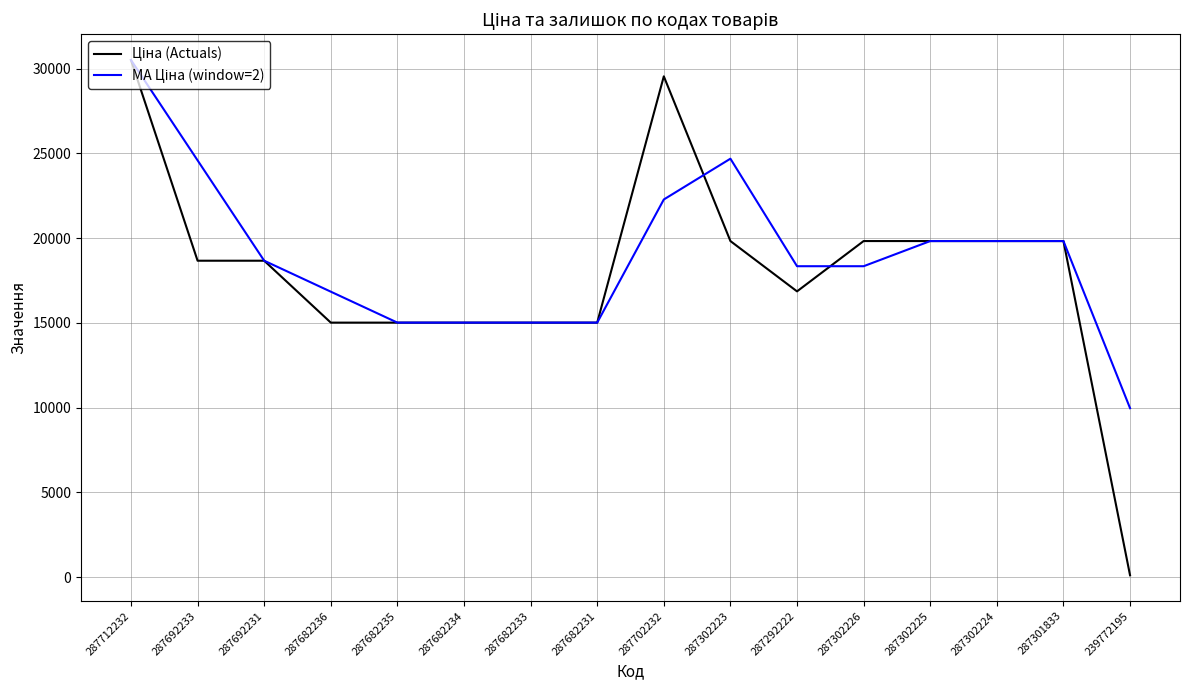

What is the total value across all series at 287682235?

30038.4